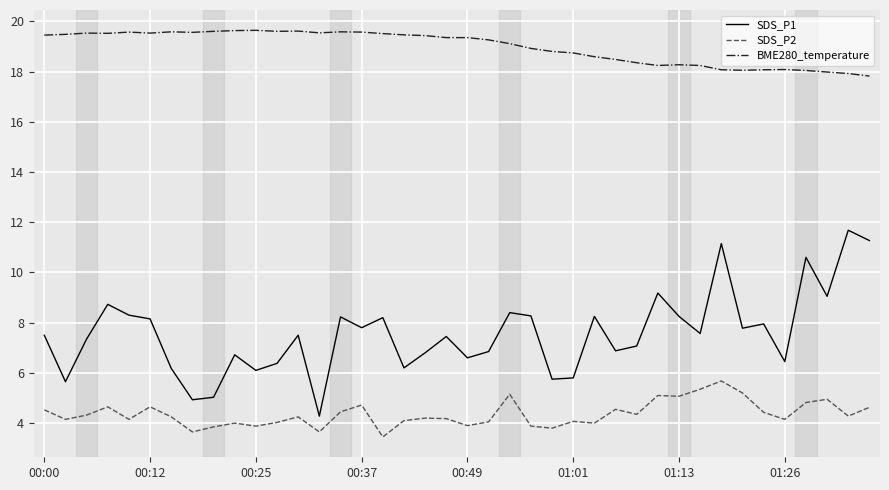

Which series has the largest range (max minus min)?

SDS_P1